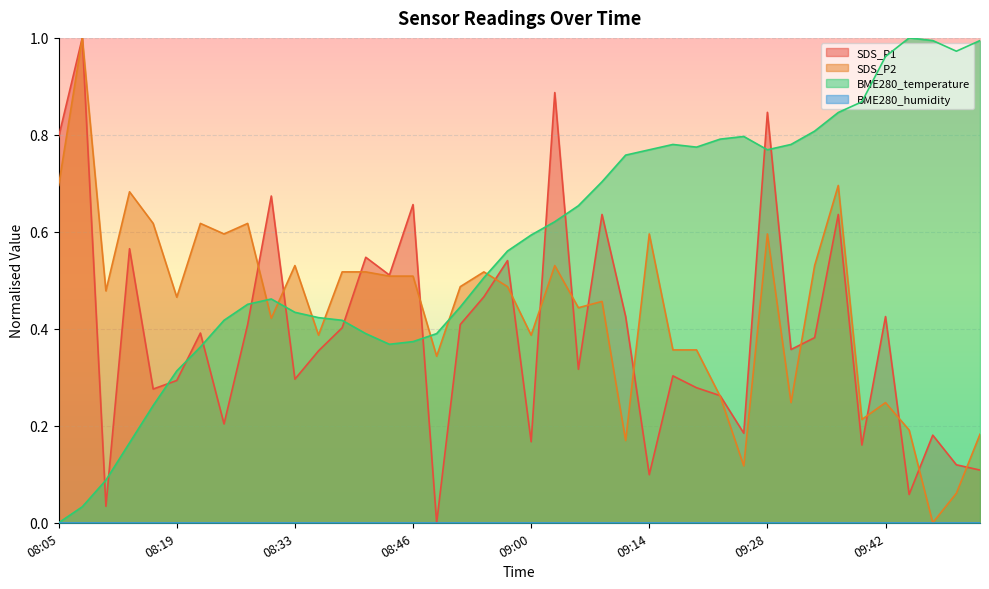

Where is SDS_P2 nearest to the value 0?

09:47